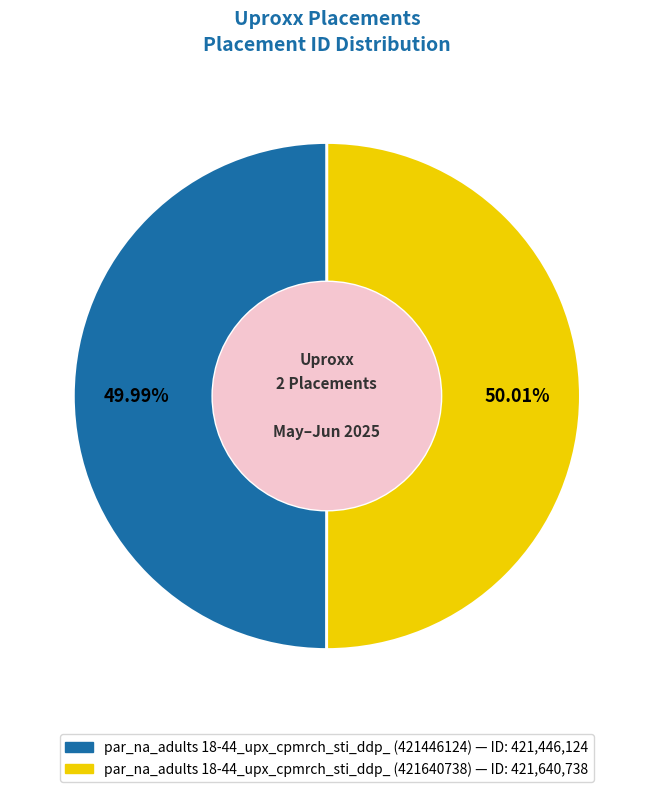

What percentage do par_na_adults 18-44_upx_cpmrch_sti_ddp_ (421446124) and par_na_adults 18-44_upx_cpmrch_sti_ddp_ (421640738) together represent?

100.0%